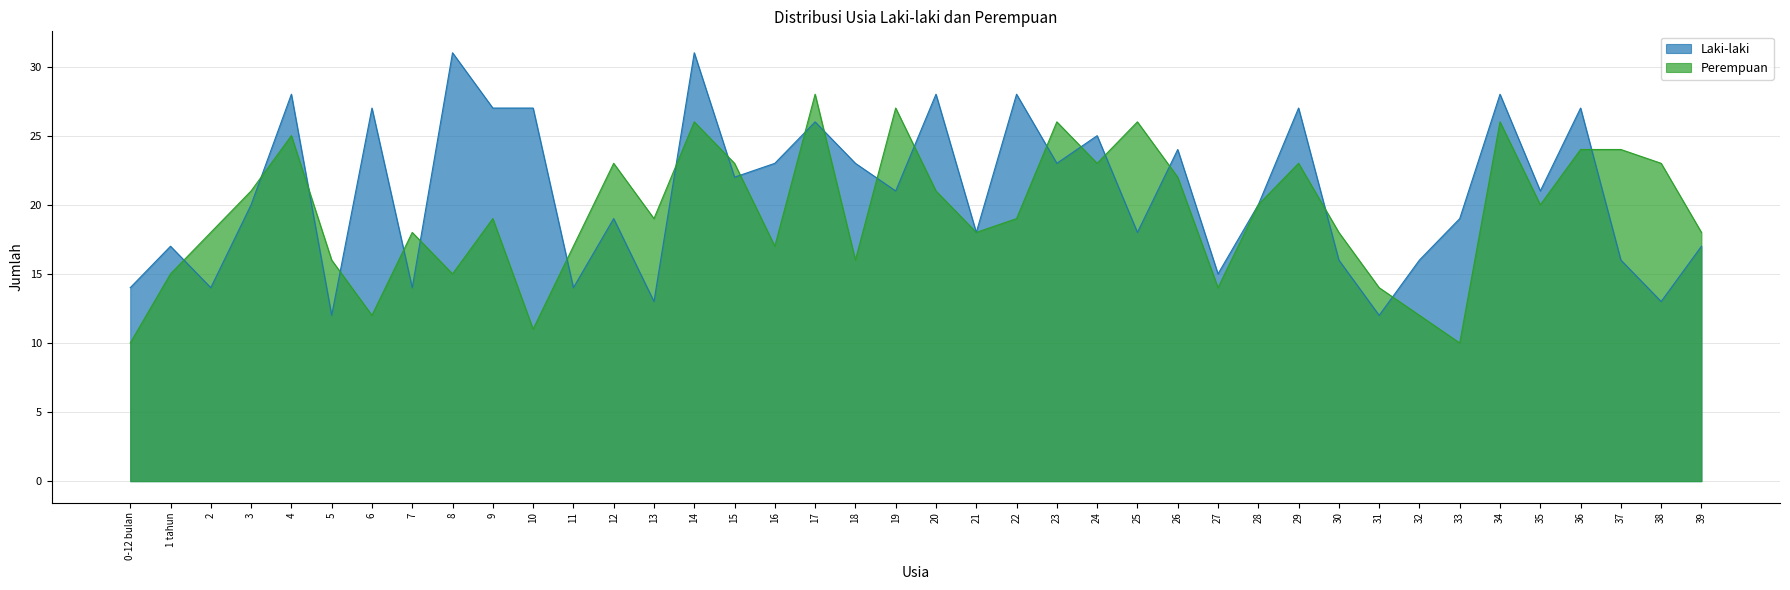

Reading right to left, list all the values displayed in this chart.

Laki-laki: 39=17	38=13	37=16	36=27	35=21	34=28	33=19	32=16	31=12	30=16	29=27	28=20	27=15	26=24	25=18	24=25	23=23	22=28	21=18	20=28	19=21	18=23	17=26	16=23	15=22	14=31	13=13	12=19	11=14	10=27	9=27	8=31	7=14	6=27	5=12	4=28	3=20	2=14	1 tahun=17	0-12 bulan=14
Perempuan: 39=18	38=23	37=24	36=24	35=20	34=26	33=10	32=12	31=14	30=18	29=23	28=20	27=14	26=22	25=26	24=23	23=26	22=19	21=18	20=21	19=27	18=16	17=28	16=17	15=23	14=26	13=19	12=23	11=17	10=11	9=19	8=15	7=18	6=12	5=16	4=25	3=21	2=18	1 tahun=15	0-12 bulan=10